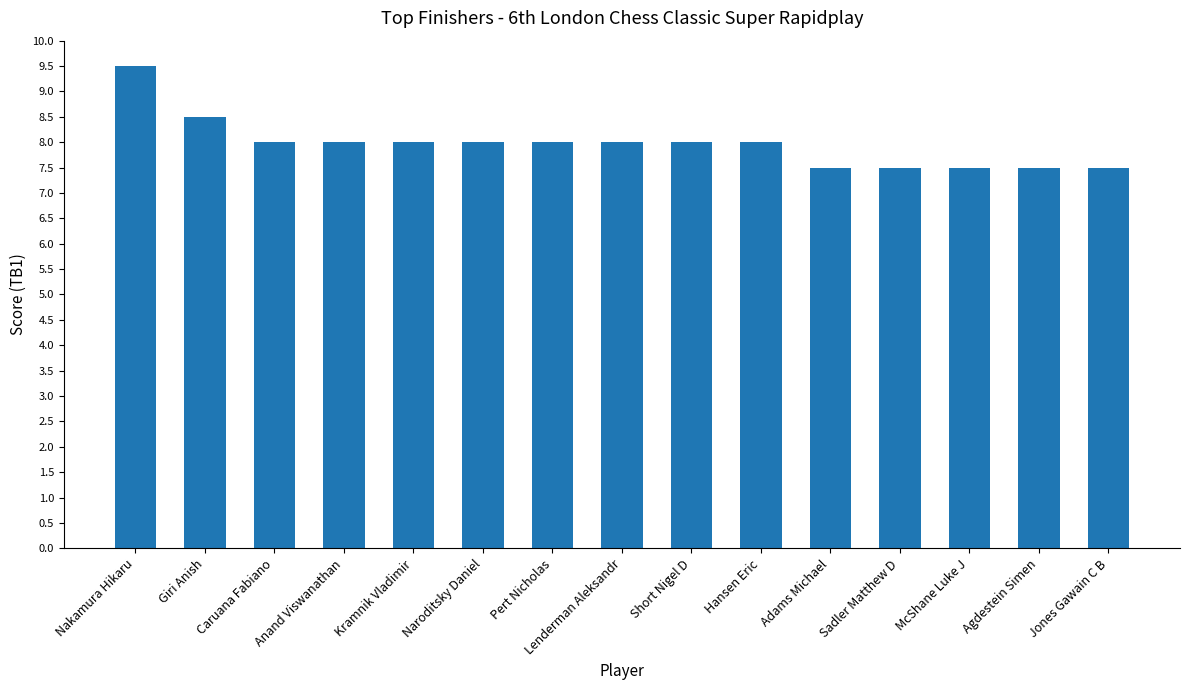

What is the difference between the values at Short Nigel D and Sadler Matthew D?

0.5